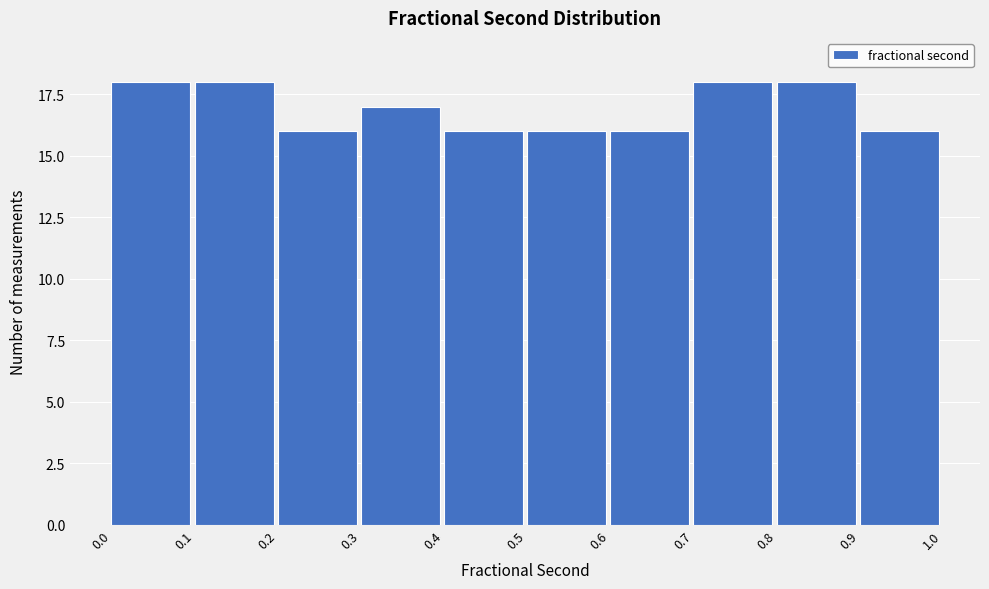

Reading left to right, transcribe this chart: for each bar, give the range it covers on the x-axis and its height. The values are not printed on the chart, so give them approximately, as read against the axis.

0.0 to 0.1: 18
0.1 to 0.2: 18
0.2 to 0.3: 16
0.3 to 0.4: 17
0.4 to 0.5: 16
0.5 to 0.6: 16
0.6 to 0.7: 16
0.7 to 0.8: 18
0.8 to 0.9: 18
0.9 to 1.0: 16